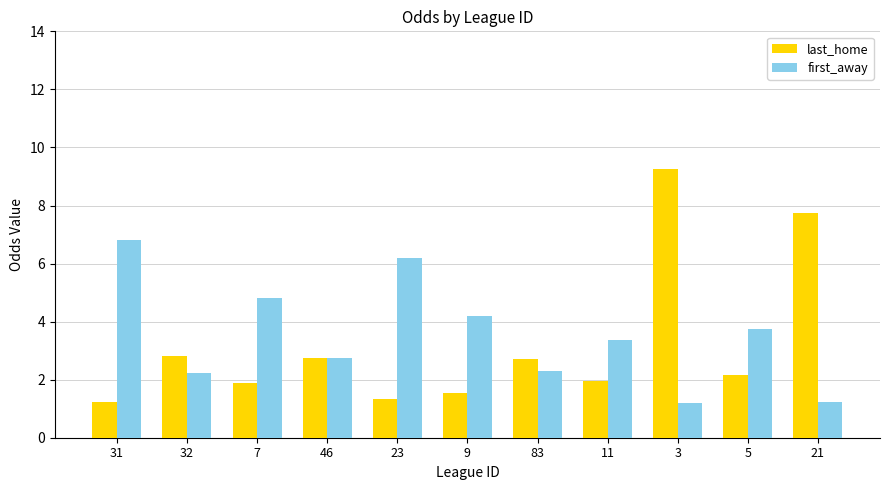

What is the difference between the first_away values at 32 and 3?

1.0